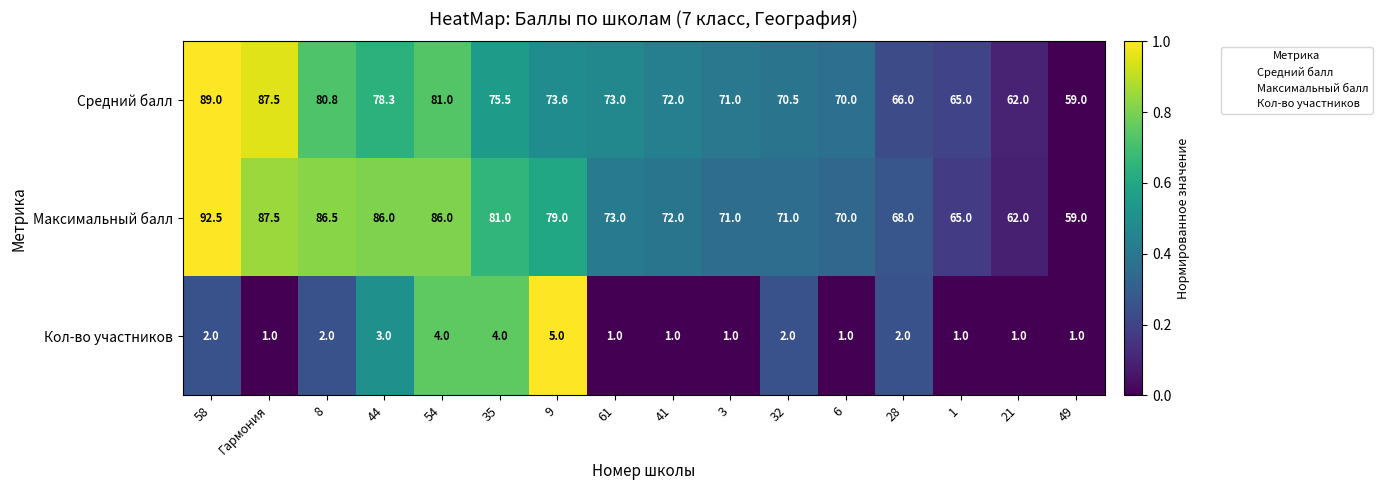

What is the difference between the maximum and minimum values in the Максимальный балл series?

33.5